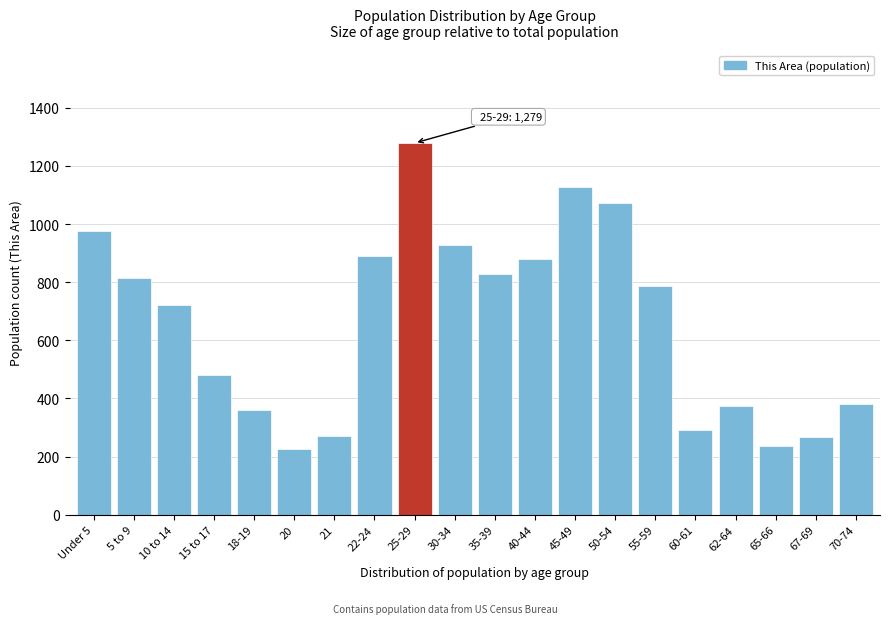

What is the ratio of the value at 22-24 to the value at 25-29?

0.7